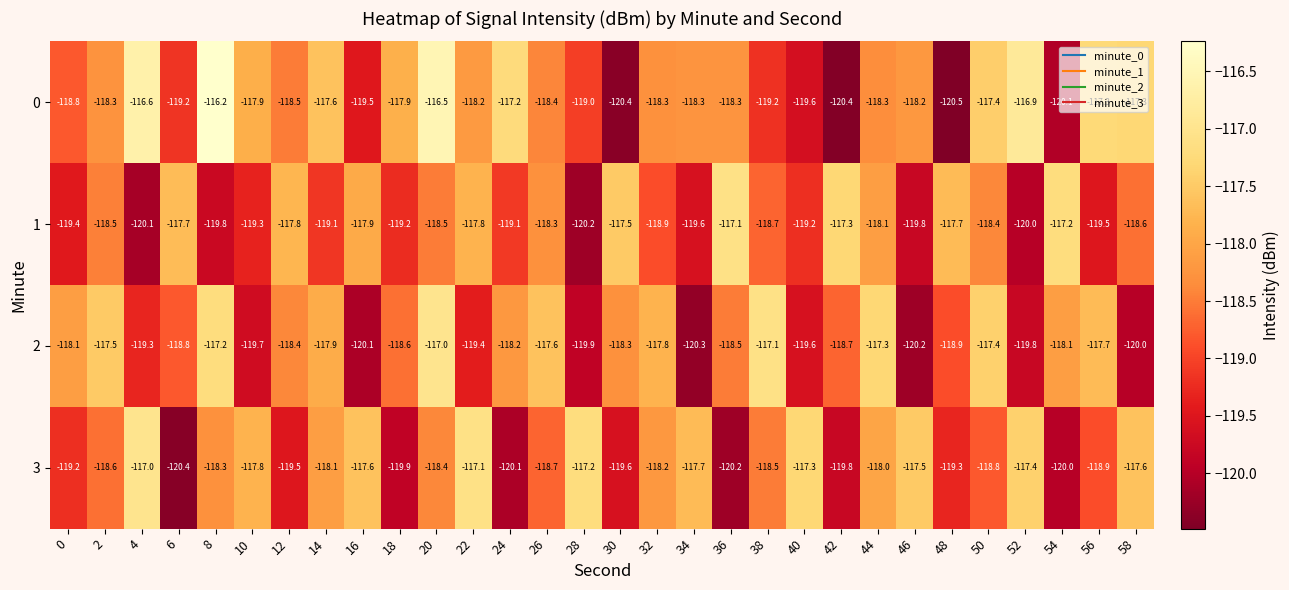

What is the average value of the 1 series?

-118.7